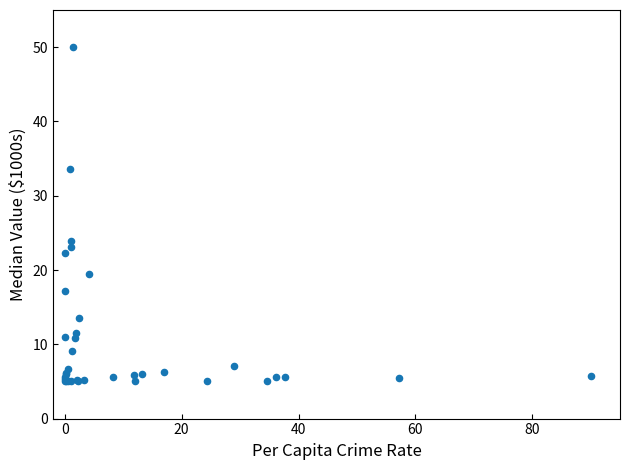

What Y value in the scatter plot is closest to 27?

23.9